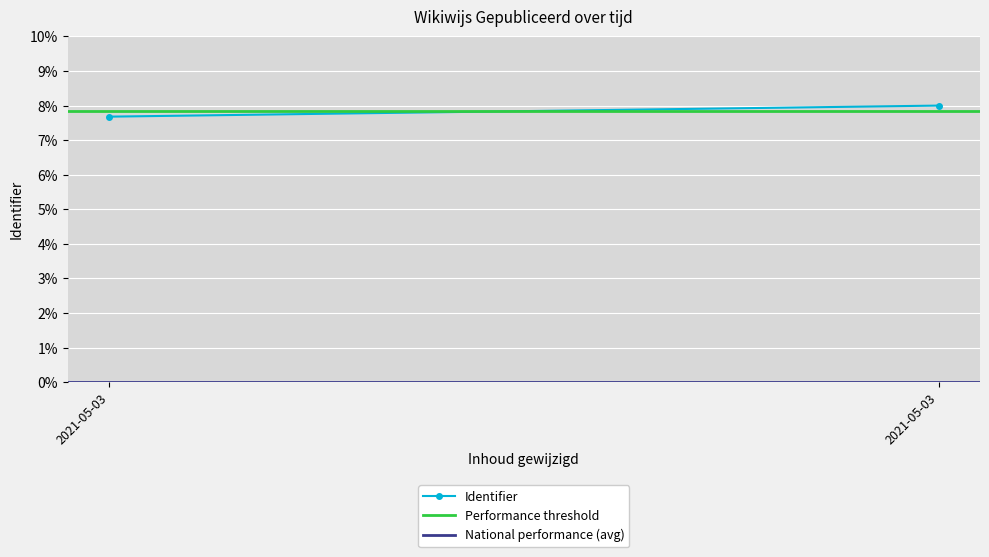

Between 2021-05-03 and 2021-05-03, which is larger?

2021-05-03